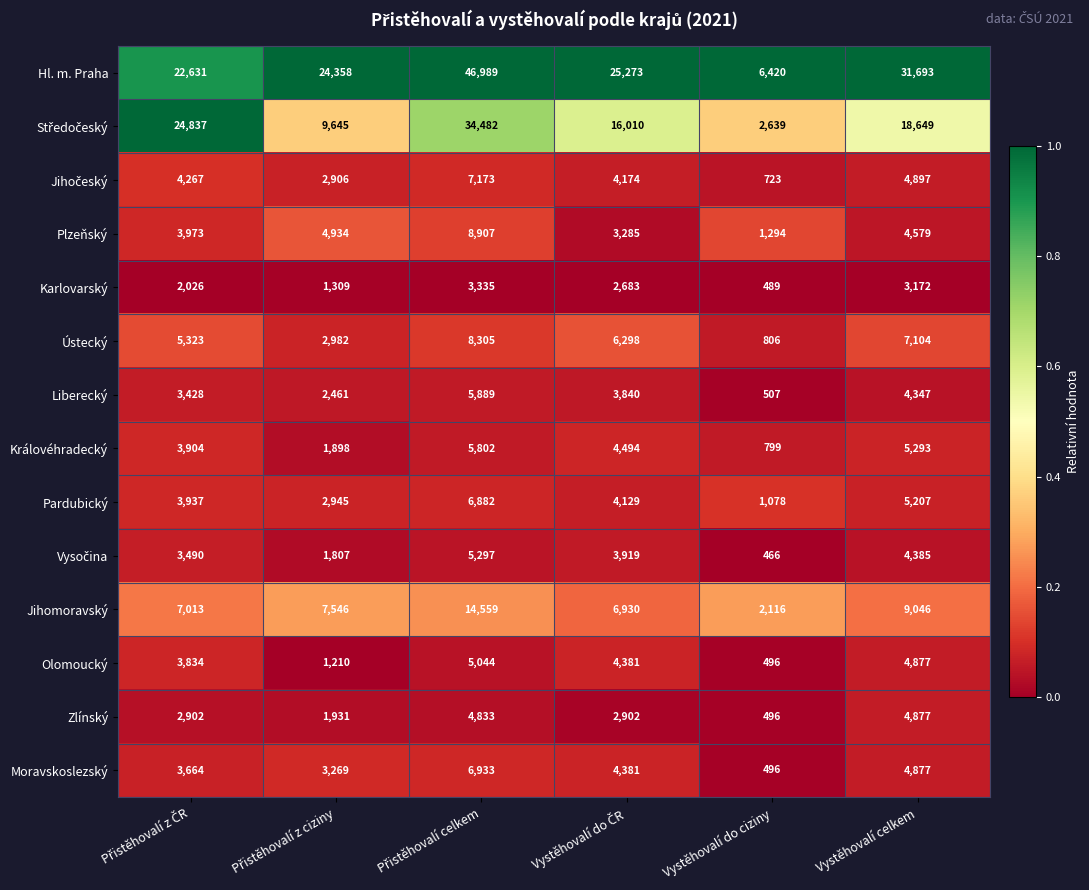

Which series has the largest range (max minus min)?

Hl. m. Praha